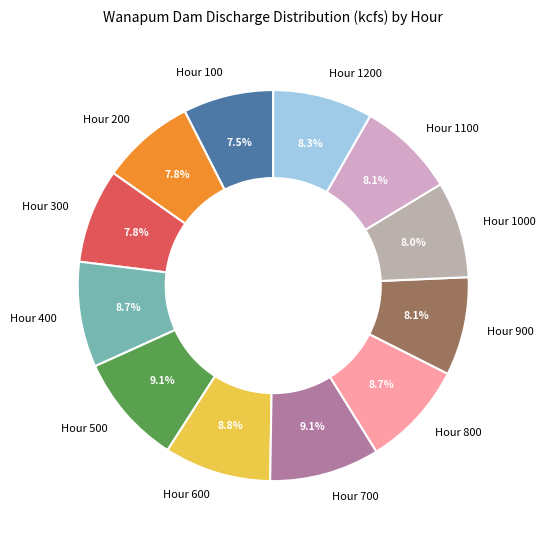

What is the ratio of the value at Hour 900 to the value at Hour 700?

0.9